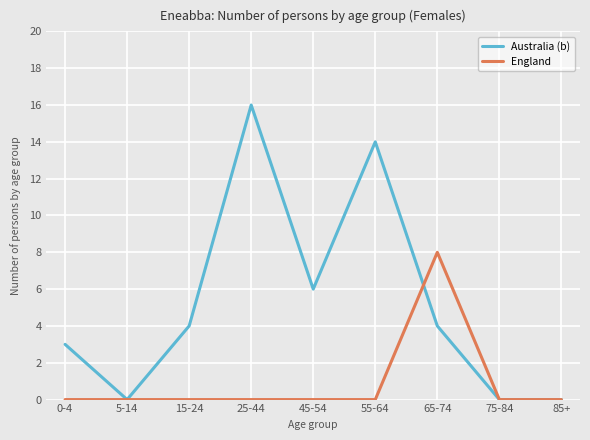

What is the difference between the maximum and second lowest values in the Australia (b) series?

16